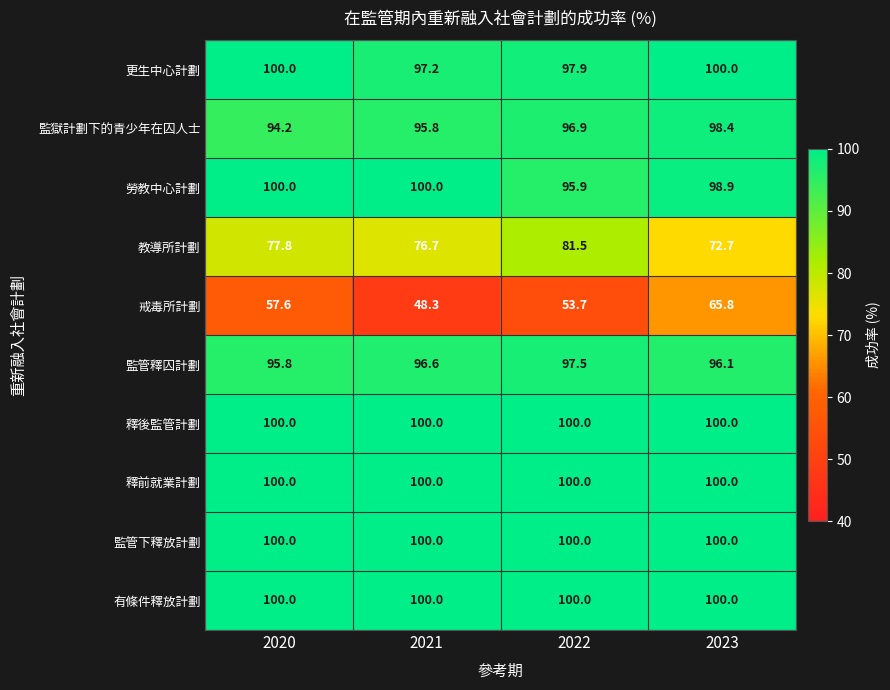

What is the spread (max minus min) of values at 2022?

46.3